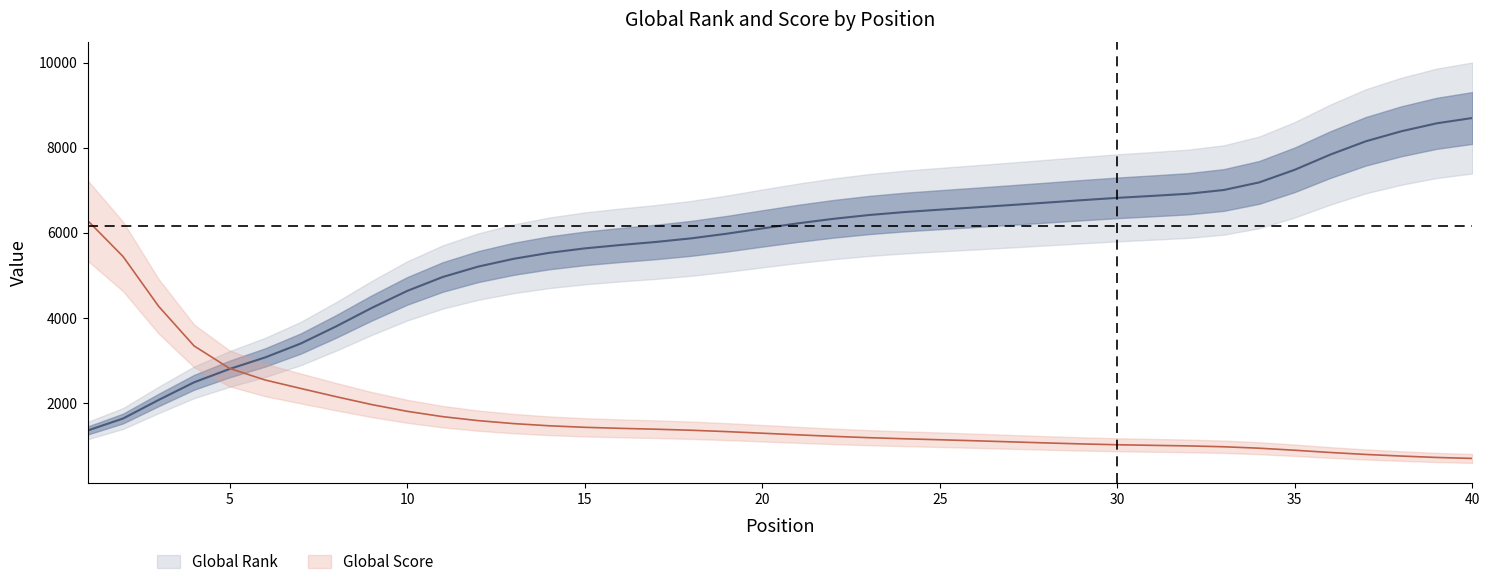

The value at 19 is 9760.3. True or false?

False